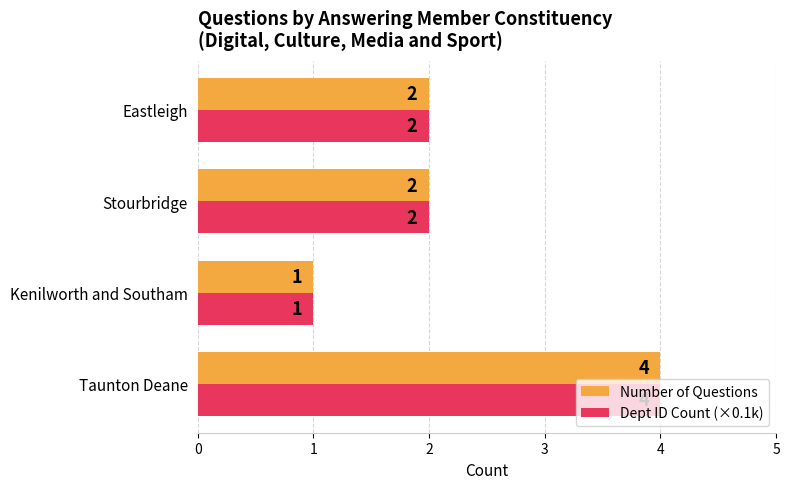

What is the average value of the Dept ID Count (×0.1k) series?

2